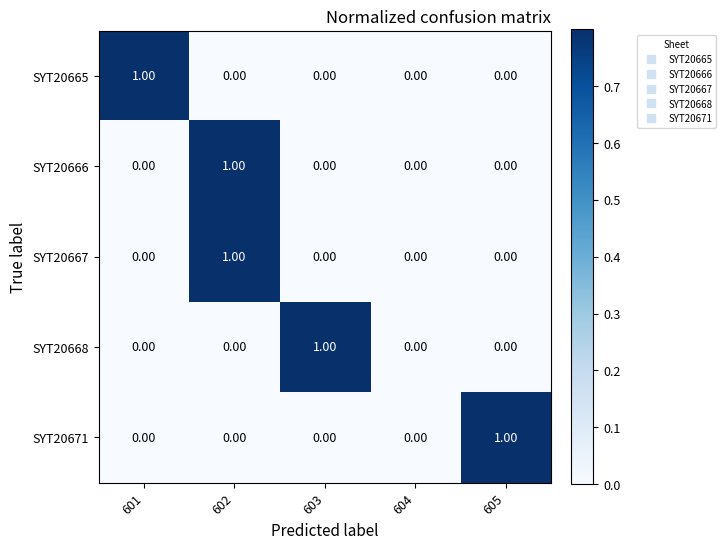

Which series changed the most between 603 and 604?

SYT20668